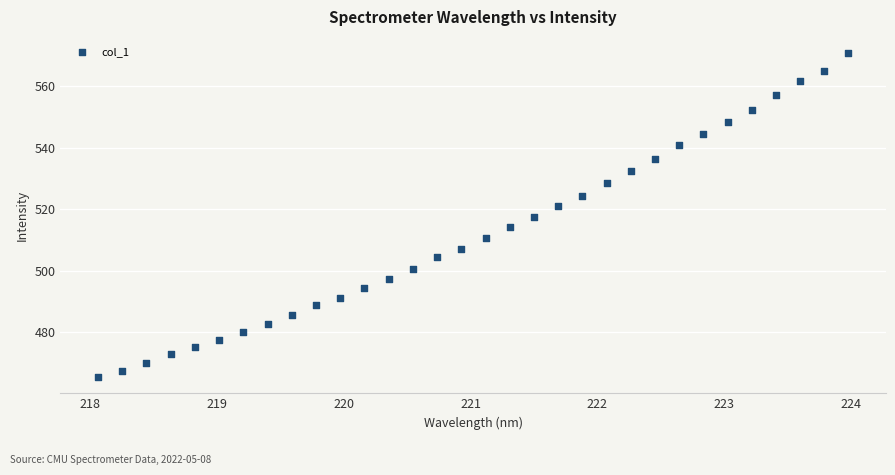

What is the range of X values (max minus min)?

5.9